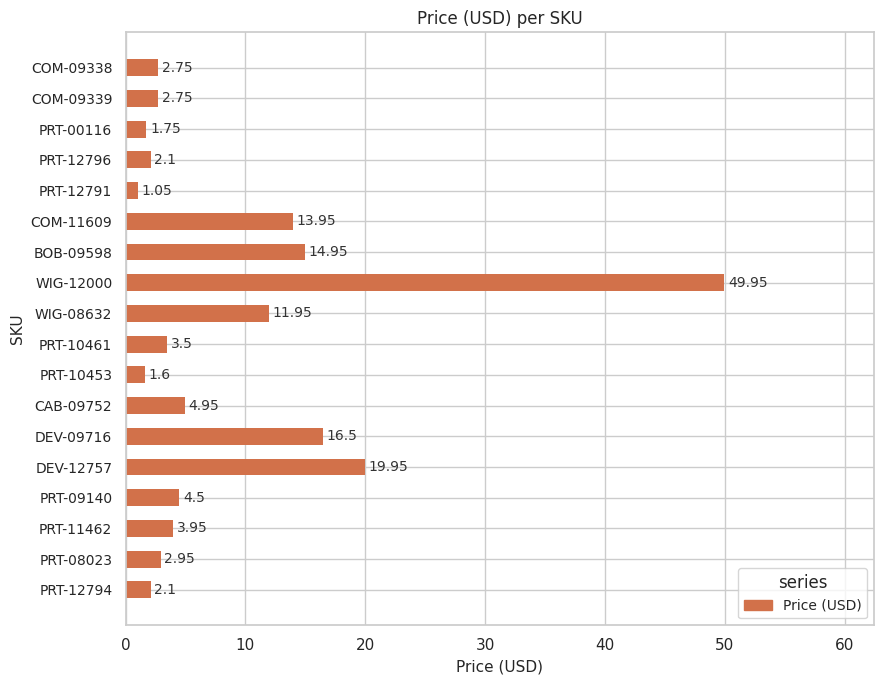

How many bars are there in total?

18